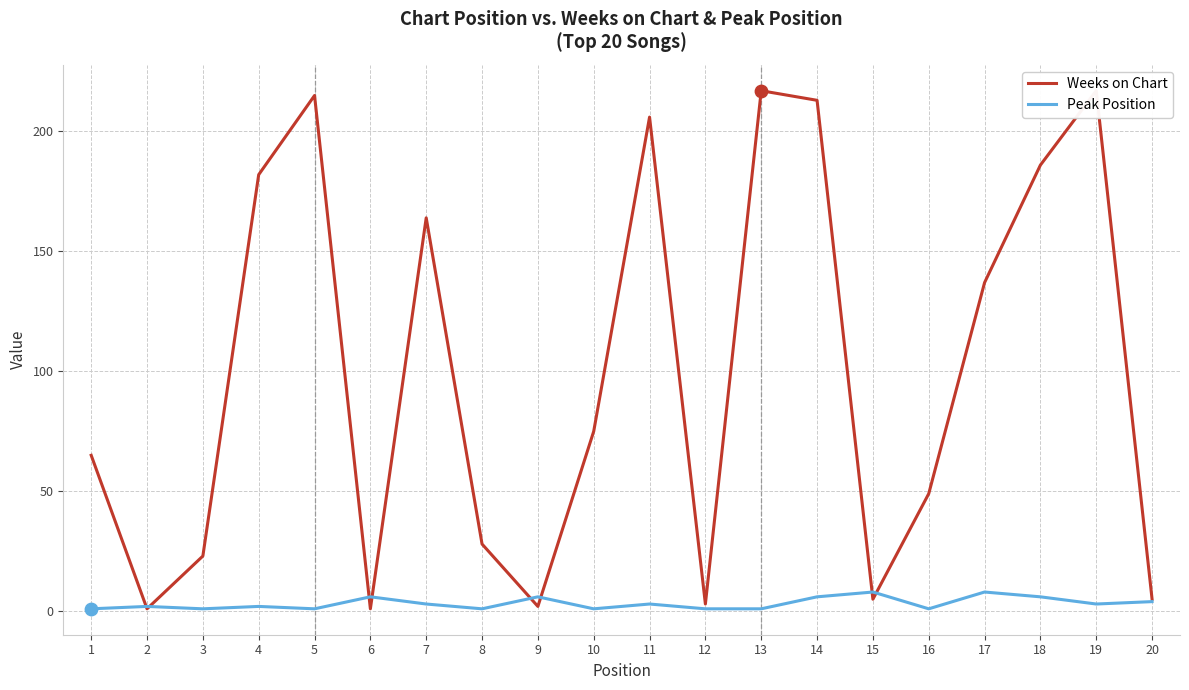

Which series has the largest total across all categories?

Weeks on Chart